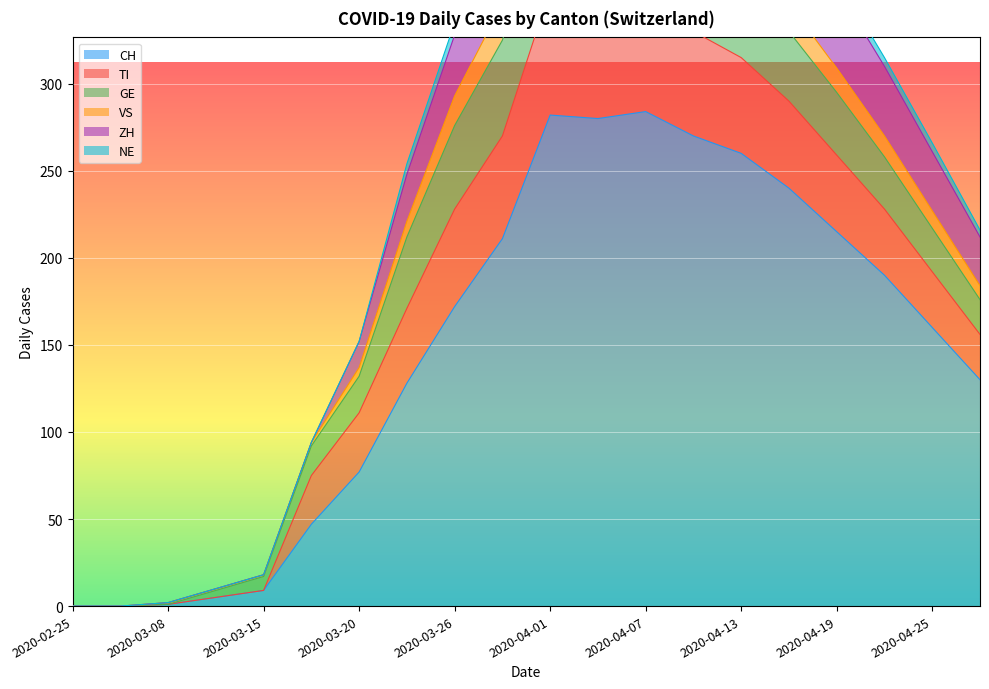

What is the highest value of the CH series?

284